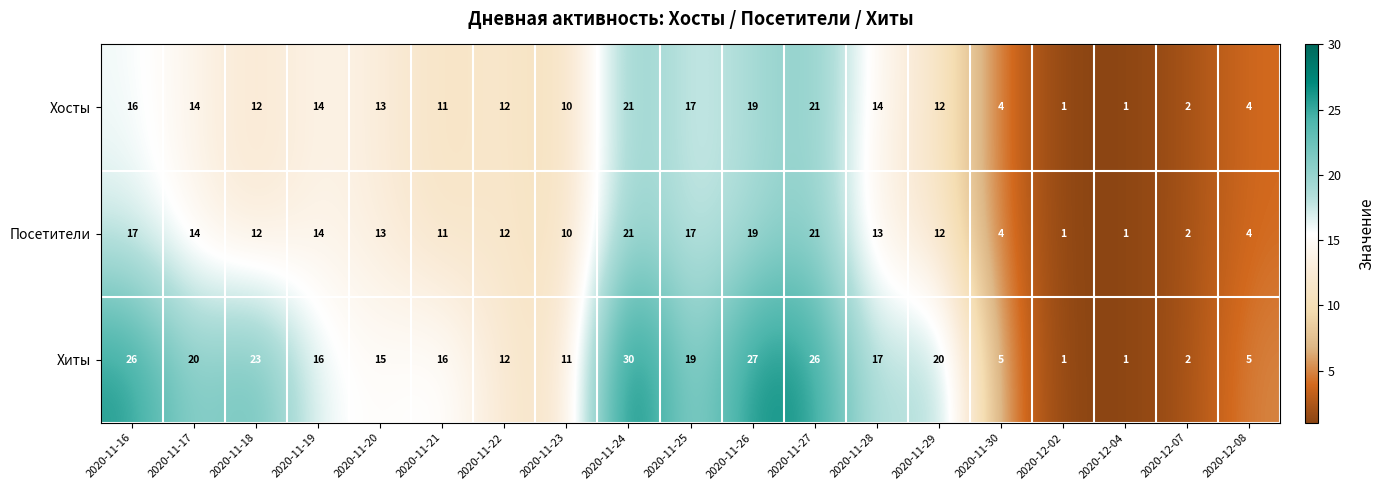

What is the maximum value for Хосты?

21